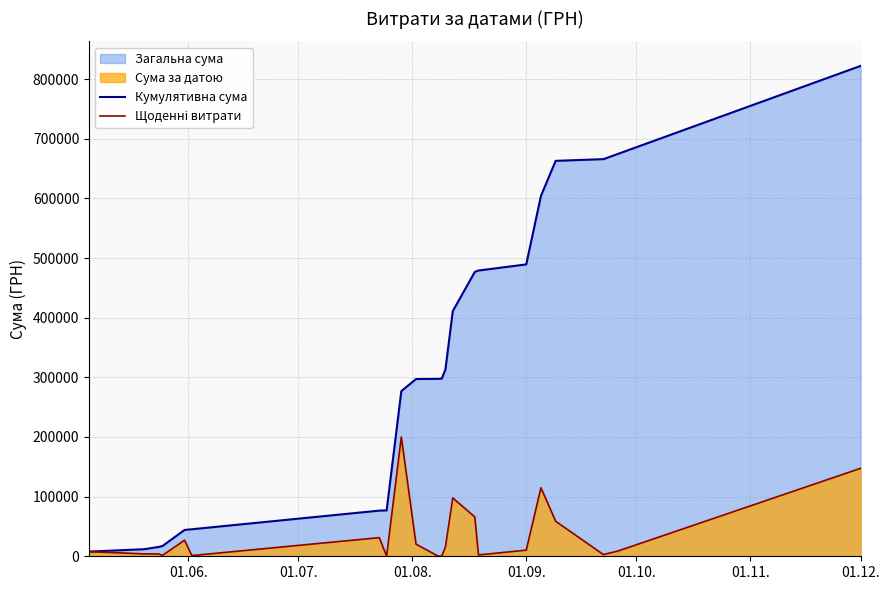

At which category is the sum across all series the highest?

01.12.